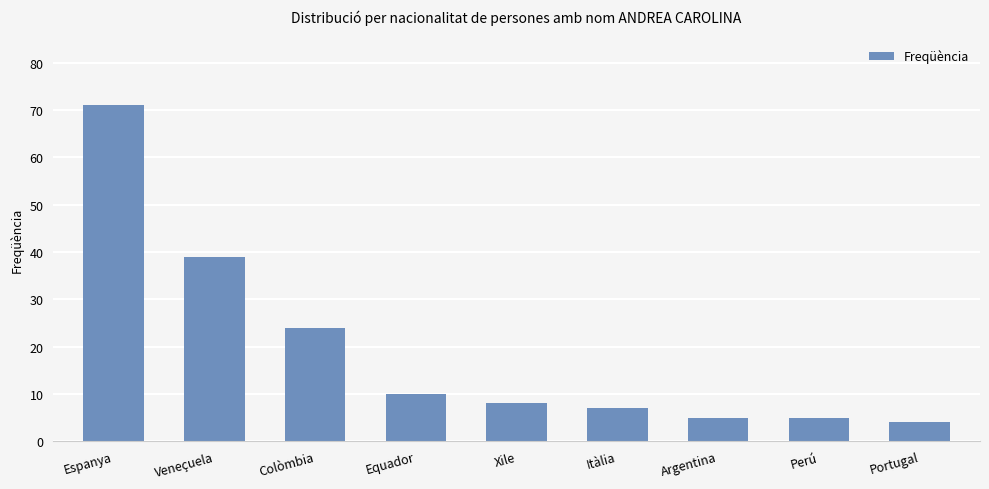

Reading left to right, what are all the values shown in this chart?

71	39	24	10	8	7	5	5	4